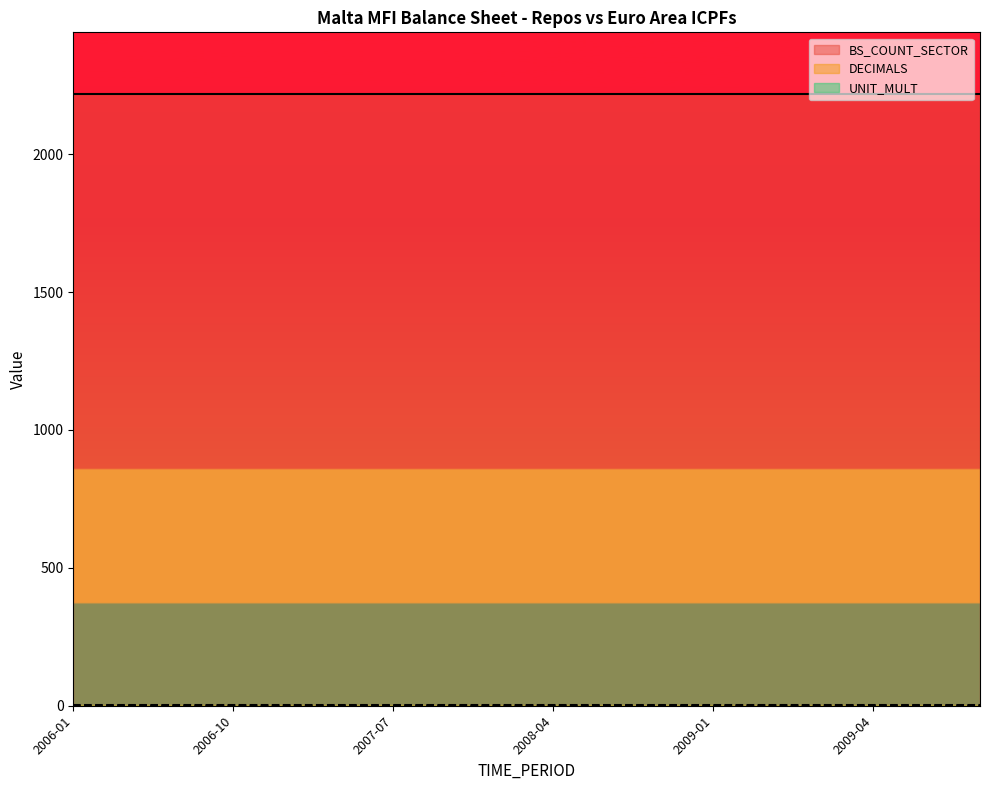

Reading left to right, transcribe all the data shown in this chart.

BS_COUNT_SECTOR: 2220	2220	2220	2220	2220	2220	2220	2220	2220	2220	2220	2220	2220	2220	2220	2220	2220	2220
DECIMALS: 1	1	1	1	1	1	1	1	1	1	1	1	1	1	1	1	1	1
UNIT_MULT: 0	0	0	0	0	0	0	0	0	0	0	0	0	0	0	0	0	0